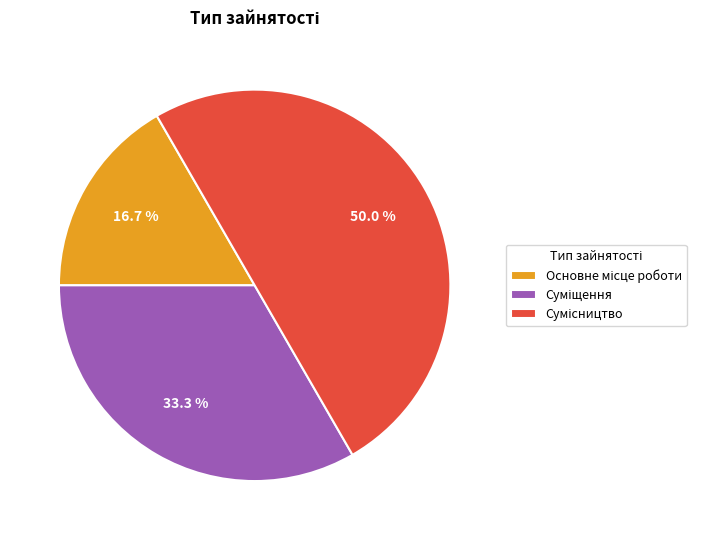

To the nearest percent, what is the combined percentage of Суміщення and Сумісництво?

83%